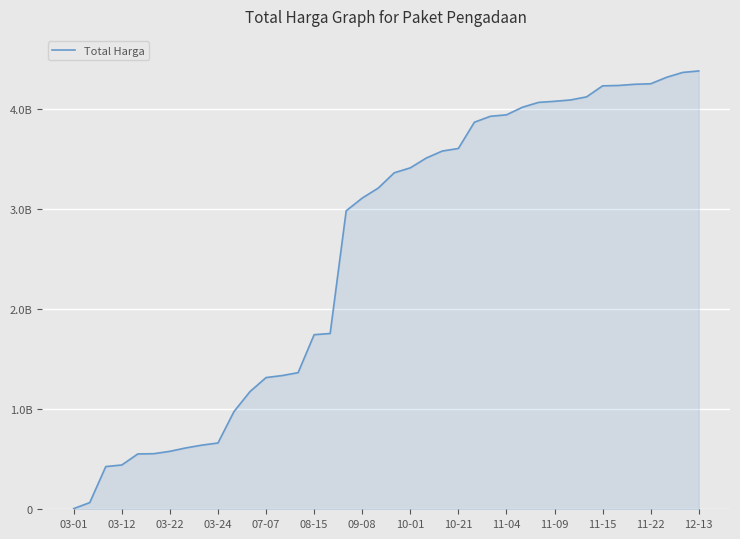

Is this an area chart (filled region under the line)?

Yes